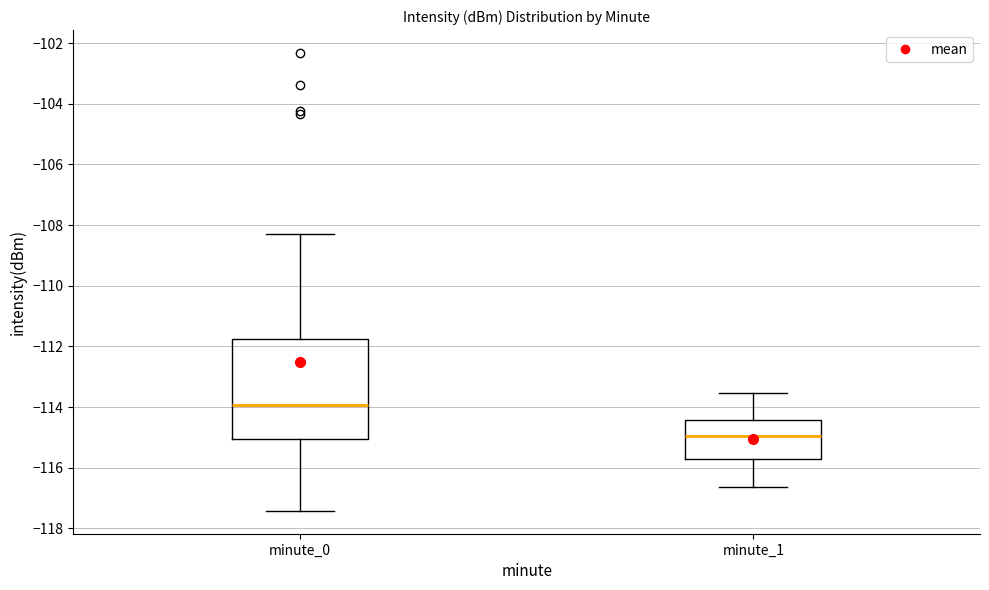

Reading left to right, read every box against the y-axis: the position of its median line, the range the box covers, and the ends of its whiskers. The values are not printed on the chart, so give them approximately, as read against the axis.

minute_0: median -114.0, box -115.0 to -111.8, whiskers -117.4 to -108.2
minute_1: median -115.0, box -115.8 to -114.4, whiskers -116.6 to -113.6